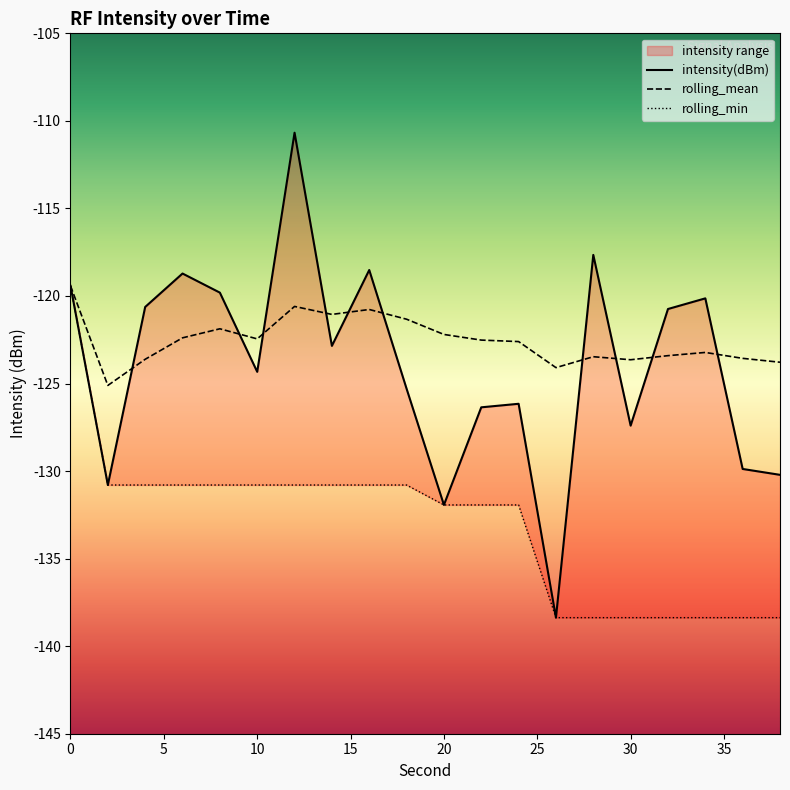

At which label is rolling_min closest to -128?

2